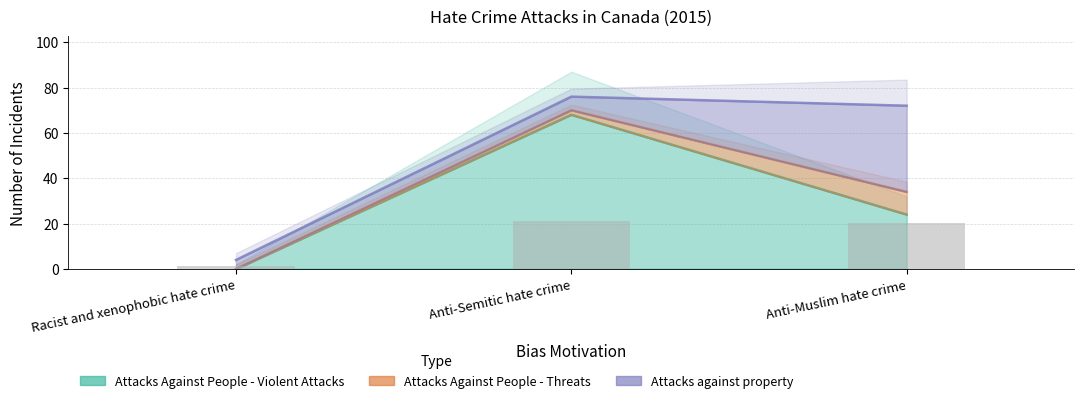

At which label does Attacks Against People - Violent Attacks first exceed 24?

Anti-Semitic hate crime